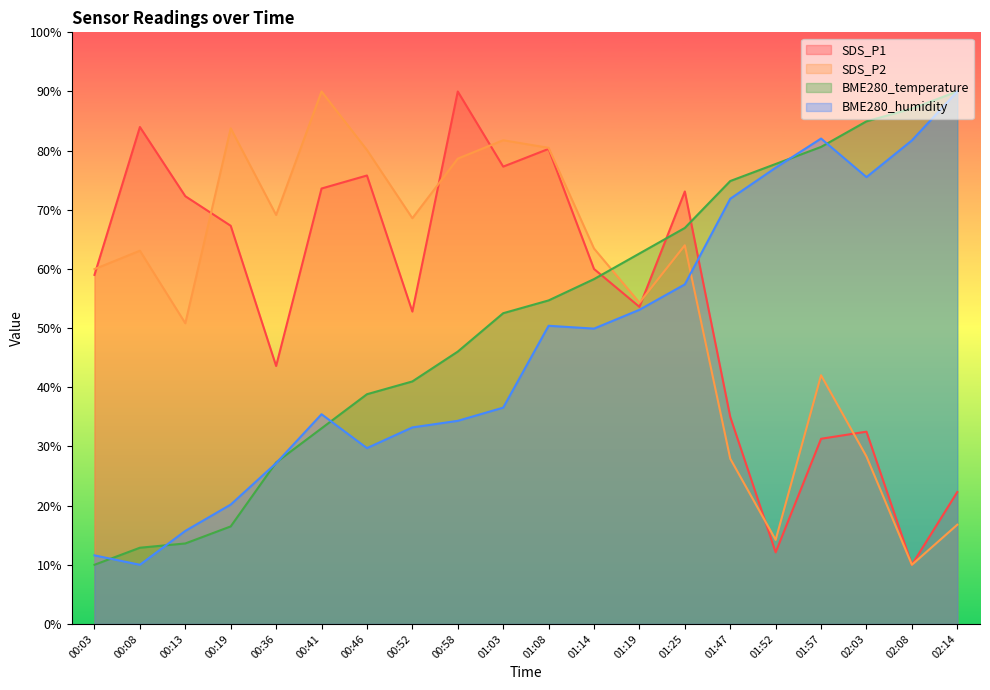

Where is the first local minimum for SDS_P2?

00:13